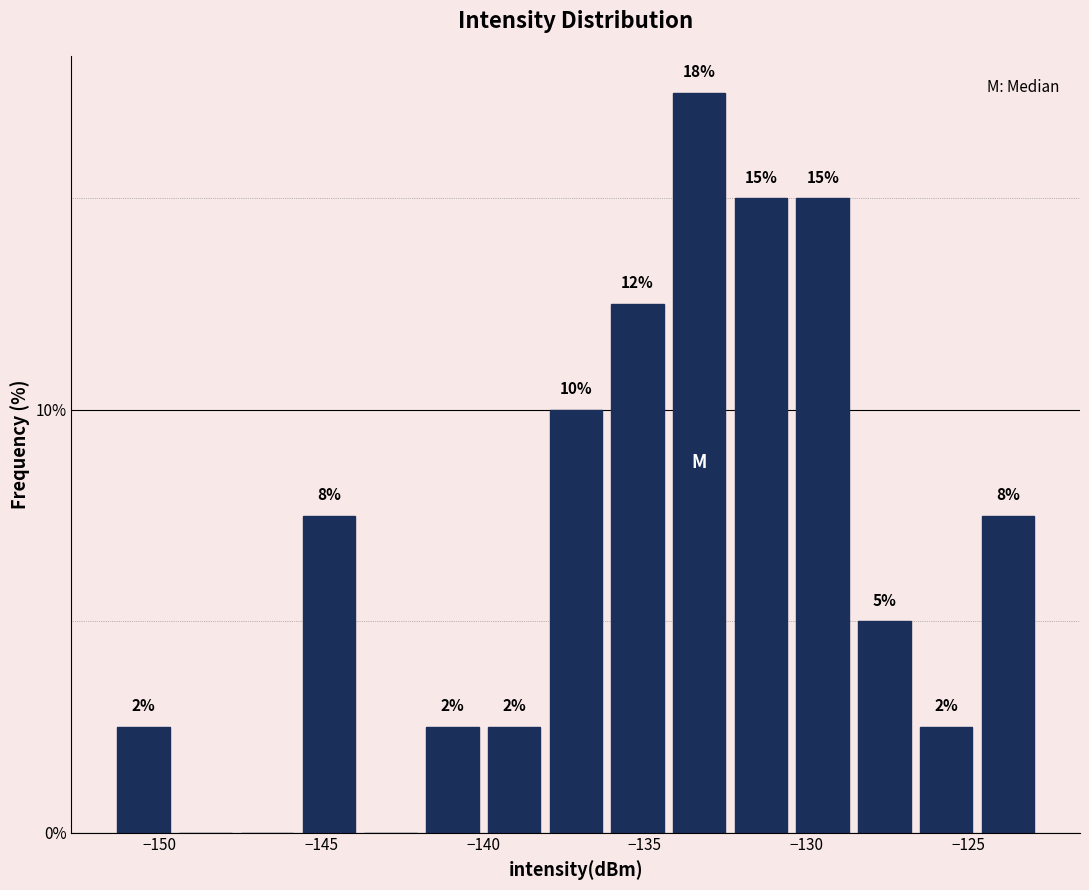

Around what value on the x-axis is the tallest bar? Give the approximate position of its centre, as read against the axis.

-133.5